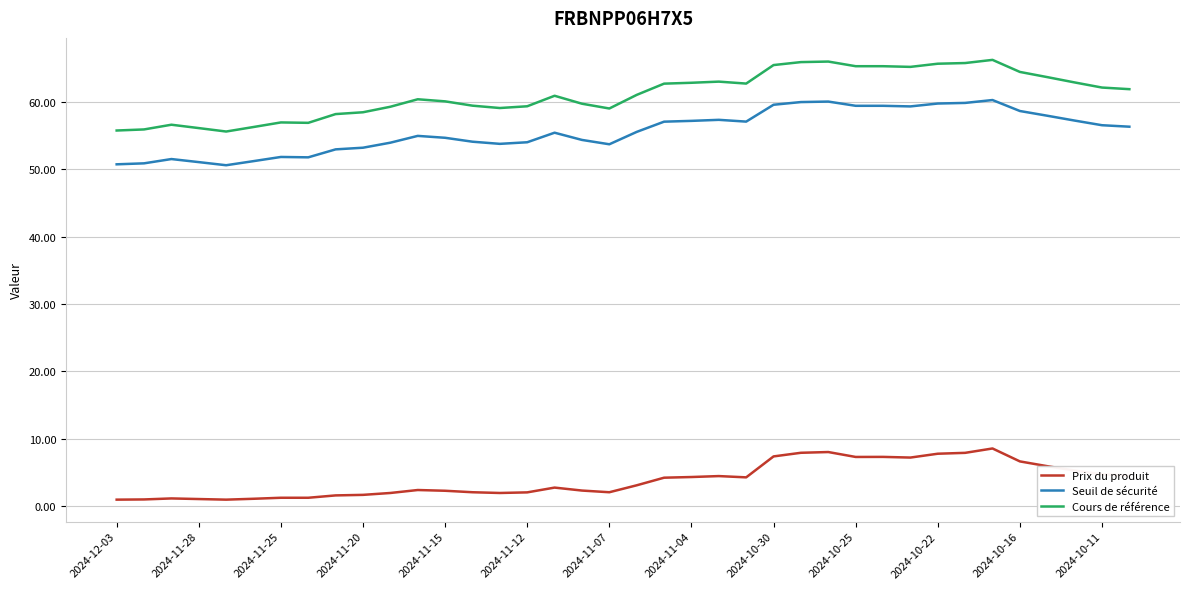

True or false: Cours de référence has more than 2 interior local peaks.

True